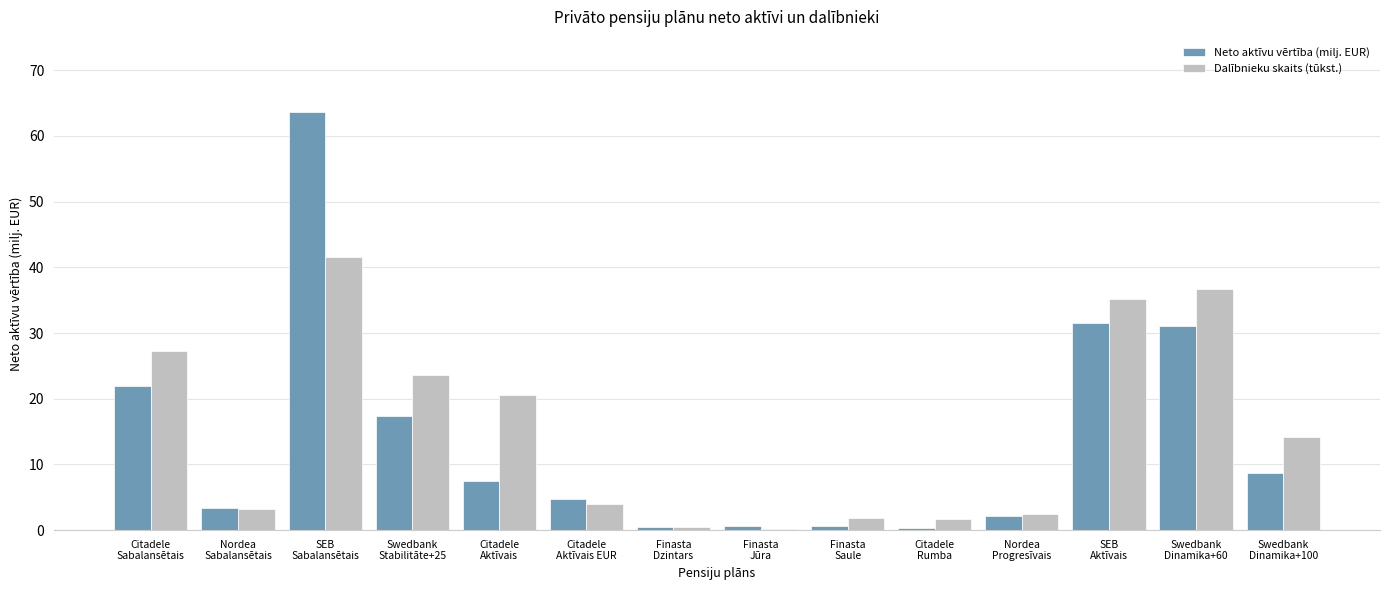

At which category does the chart reach its peak across all series?

SEB
Sabalansētais